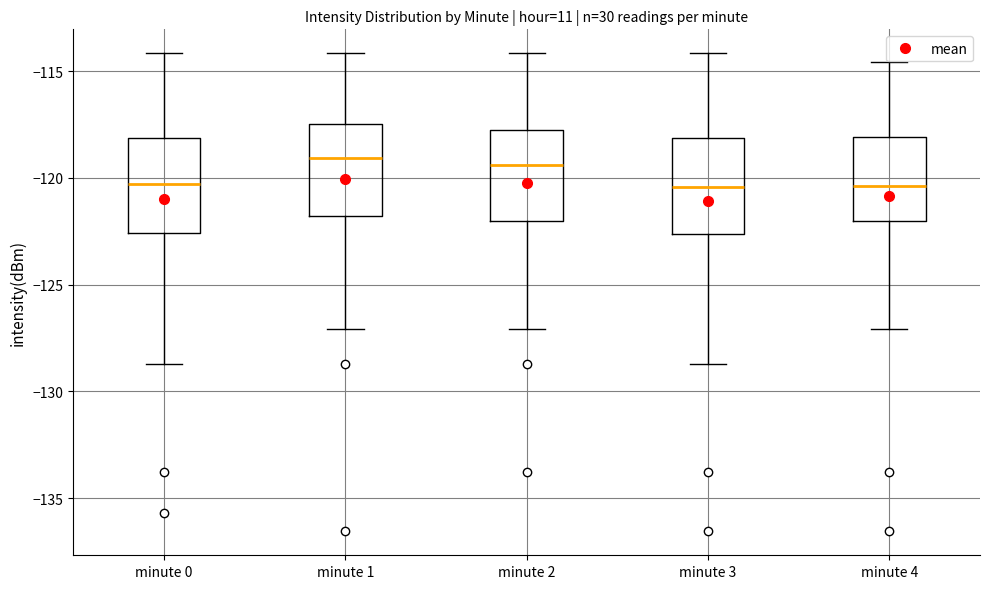

Where does the median line of the box for minute 1 sit on the y-axis? The values are not printed on the chart, so give them approximately, as read against the axis.

-119.0